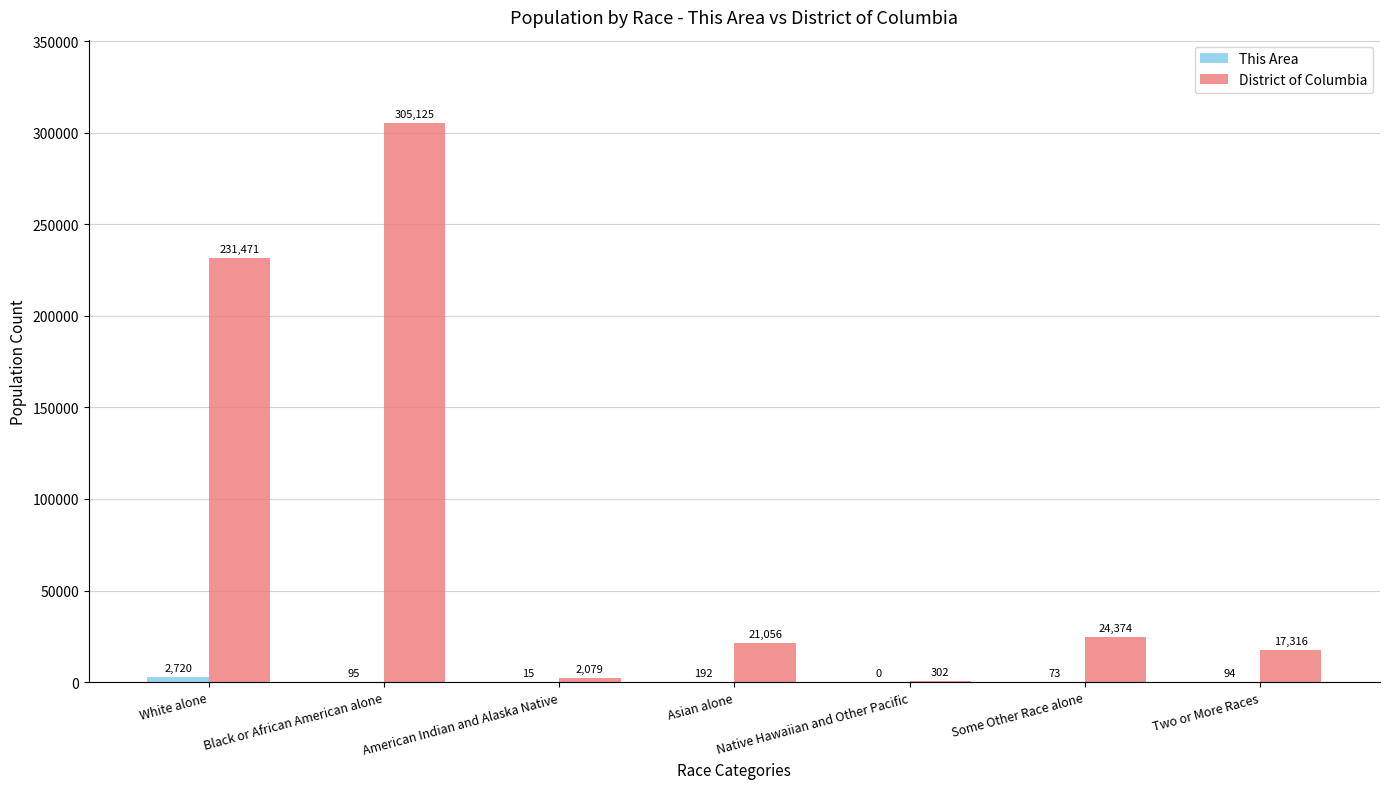

Which category has the highest value across all series?

Black or African American alone